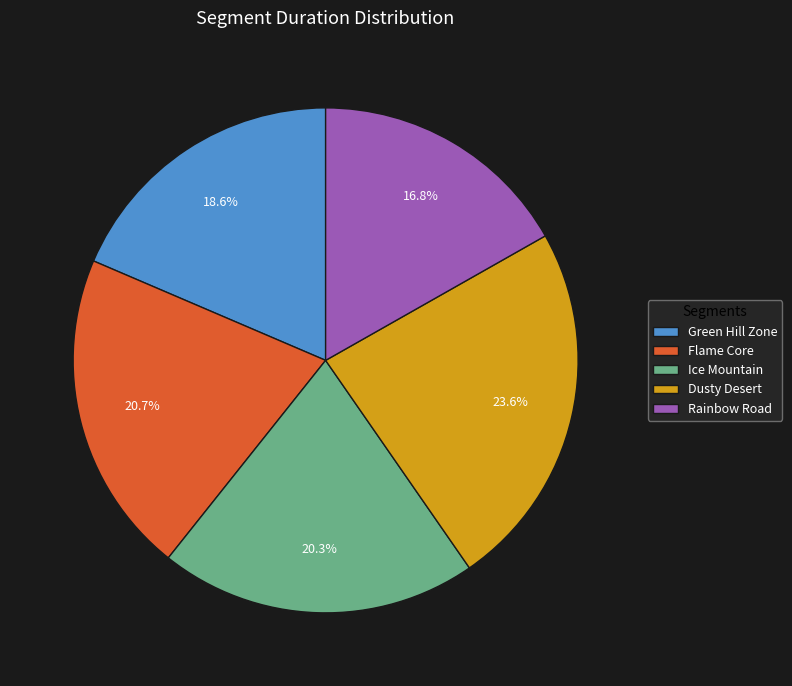

Which slice is the largest?

Dusty Desert